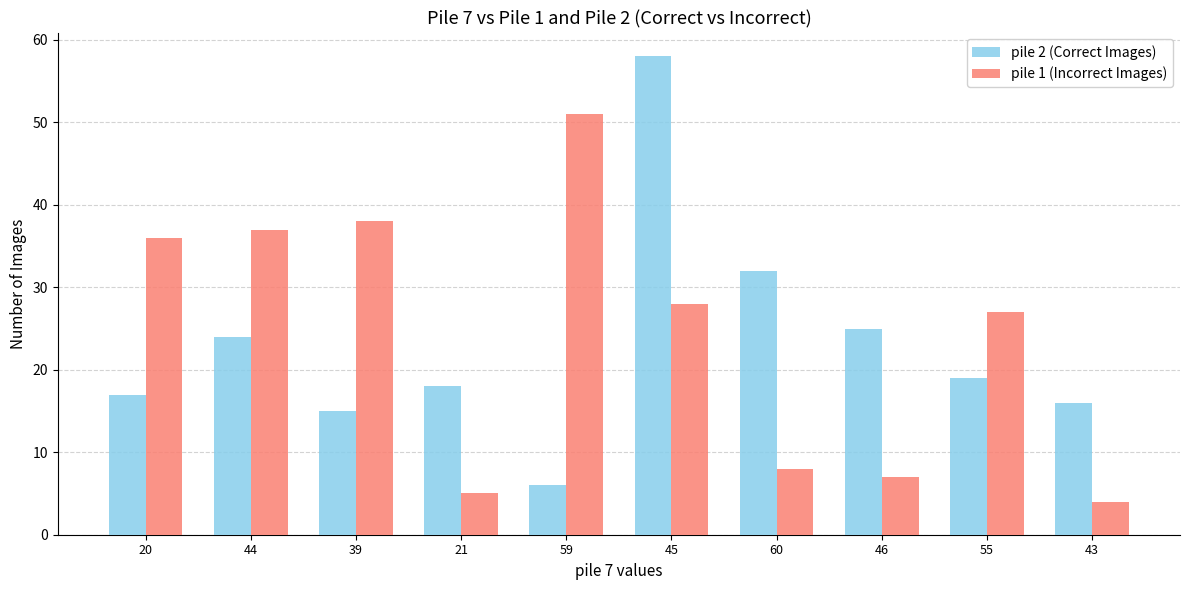

What value does the pile 2 (Correct Images) series have at 20, to the nearest 5?

15